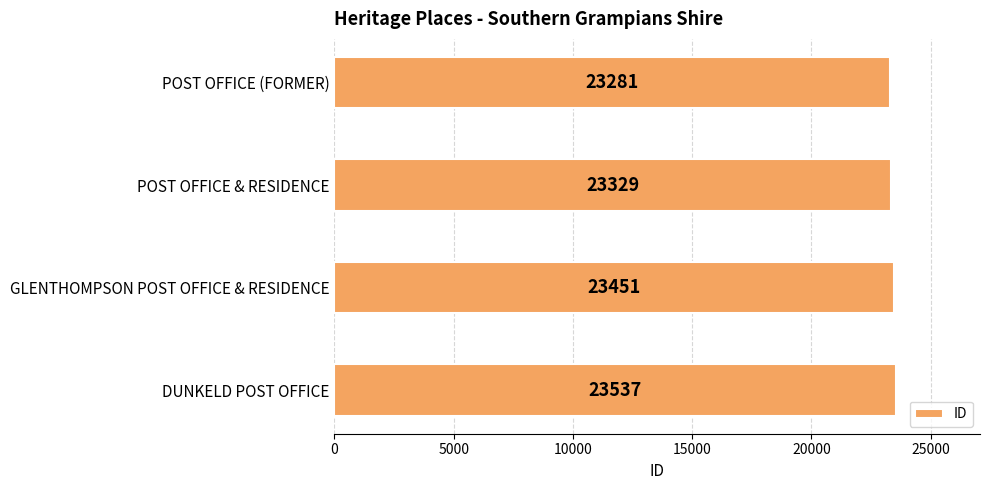

What is the label of the 4th bar from the bottom?

POST OFFICE (FORMER)